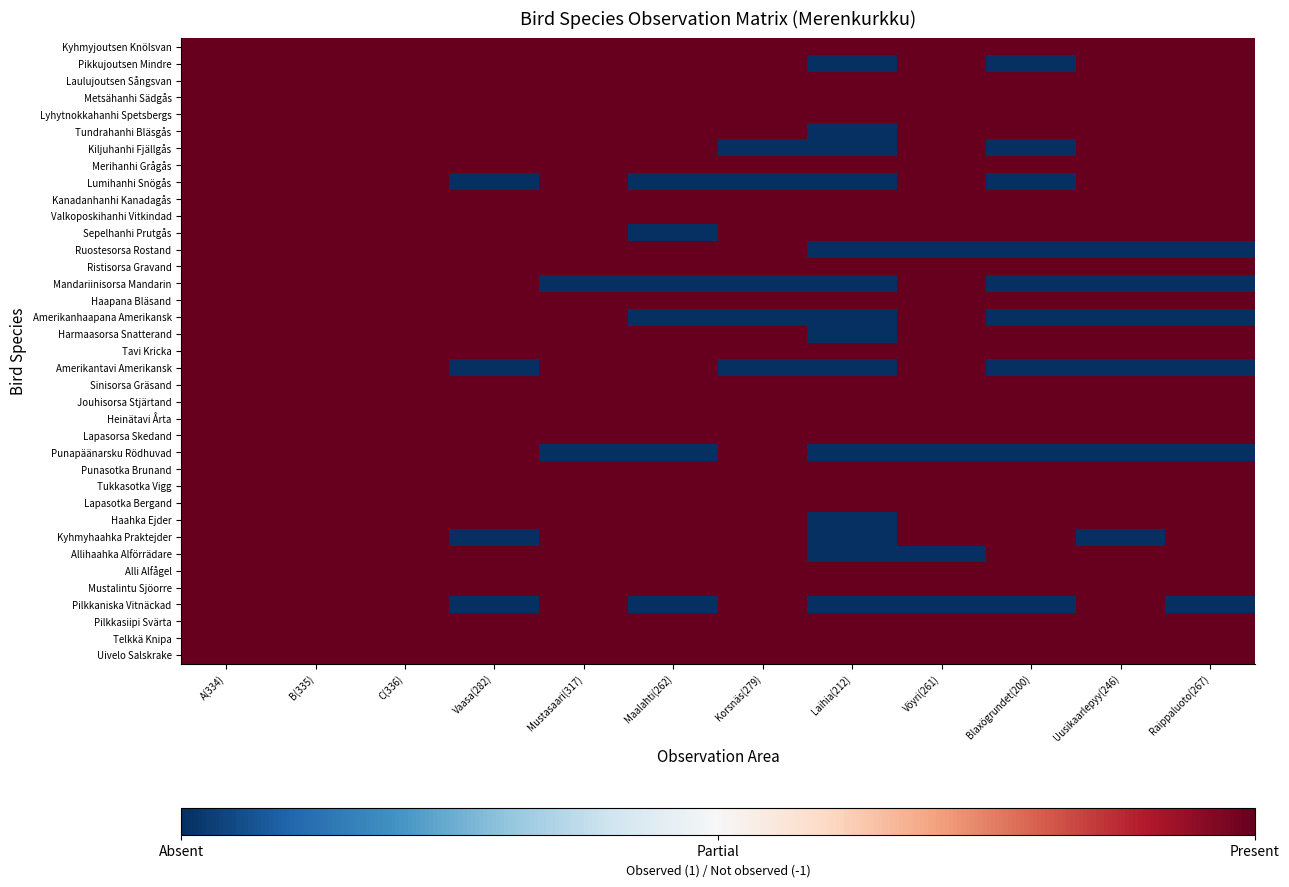

Rank the series by their maximum value, from lowest to highest.

Kyhmyjoutsen Knölsvan, Pikkujoutsen Mindre, Laulujoutsen Sångsvan, Metsähanhi Sädgås, Lyhytnokkahanhi Spetsbergs, Tundrahanhi Bläsgås, Kiljuhanhi Fjällgås, Merihanhi Grågås, Lumihanhi Snögås, Kanadanhanhi Kanadagås, Valkoposkihanhi Vitkindad, Sepelhanhi Prutgås, Ruostesorsa Rostand, Ristisorsa Gravand, Mandariinisorsa Mandarin, Haapana Bläsand, Amerikanhaapana Amerikansk, Harmaasorsa Snatterand, Tavi Kricka, Amerikantavi Amerikansk, Sinisorsa Gräsand, Jouhisorsa Stjärtand, Heinätavi Årta, Lapasorsa Skedand, Punapäänarsku Rödhuvad, Punasotka Brunand, Tukkasotka Vigg, Lapasotka Bergand, Haahka Ejder, Kyhmyhaahka Praktejder, Allihaahka Alförrädare, Alli Alfågel, Mustalintu Sjöorre, Pilkkaniska Vitnäckad, Pilkkasiipi Svärta, Telkkä Knipa, Uivelo Salskrake